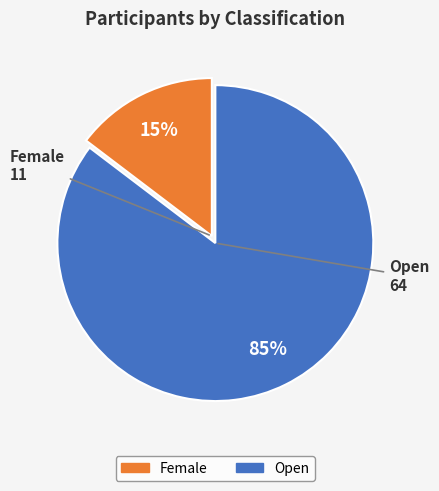

The Female slice represents 15% of the pie. True or false?

True